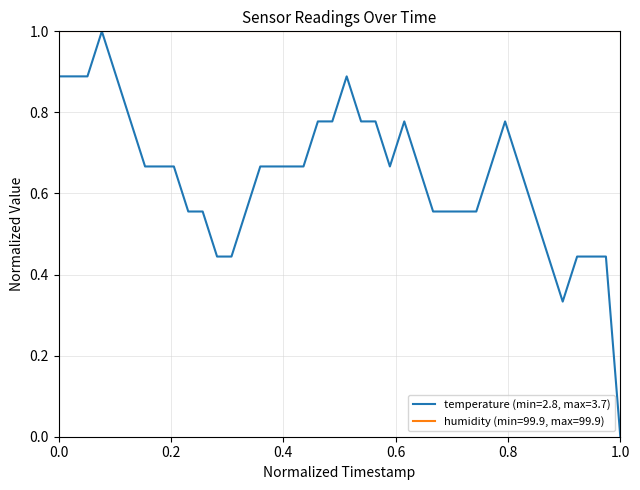

Rank the series by their average value, from lowest to highest.

temperature (min=2.8, max=3.7), humidity (min=99.9, max=99.9)